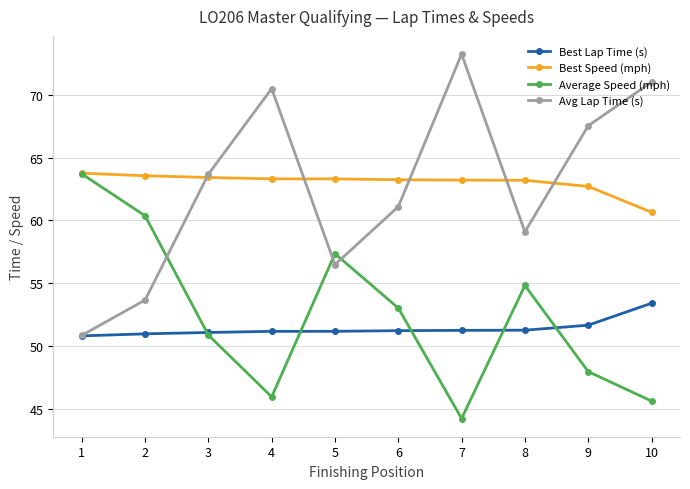

Where is Best Lap Time (s) nearest to the value 52?

9